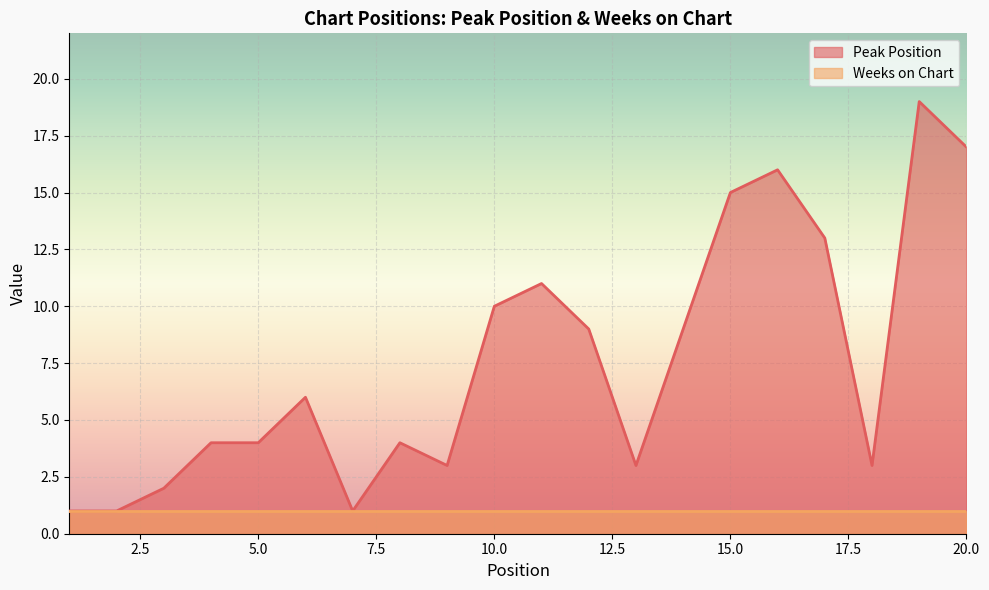

Rank the categories by value from highest to lowest.

19, 20, 16, 15, 17, 11, 10, 12, 14, 6, 4, 5, 8, 9, 13, 18, 3, 1, 2, 7